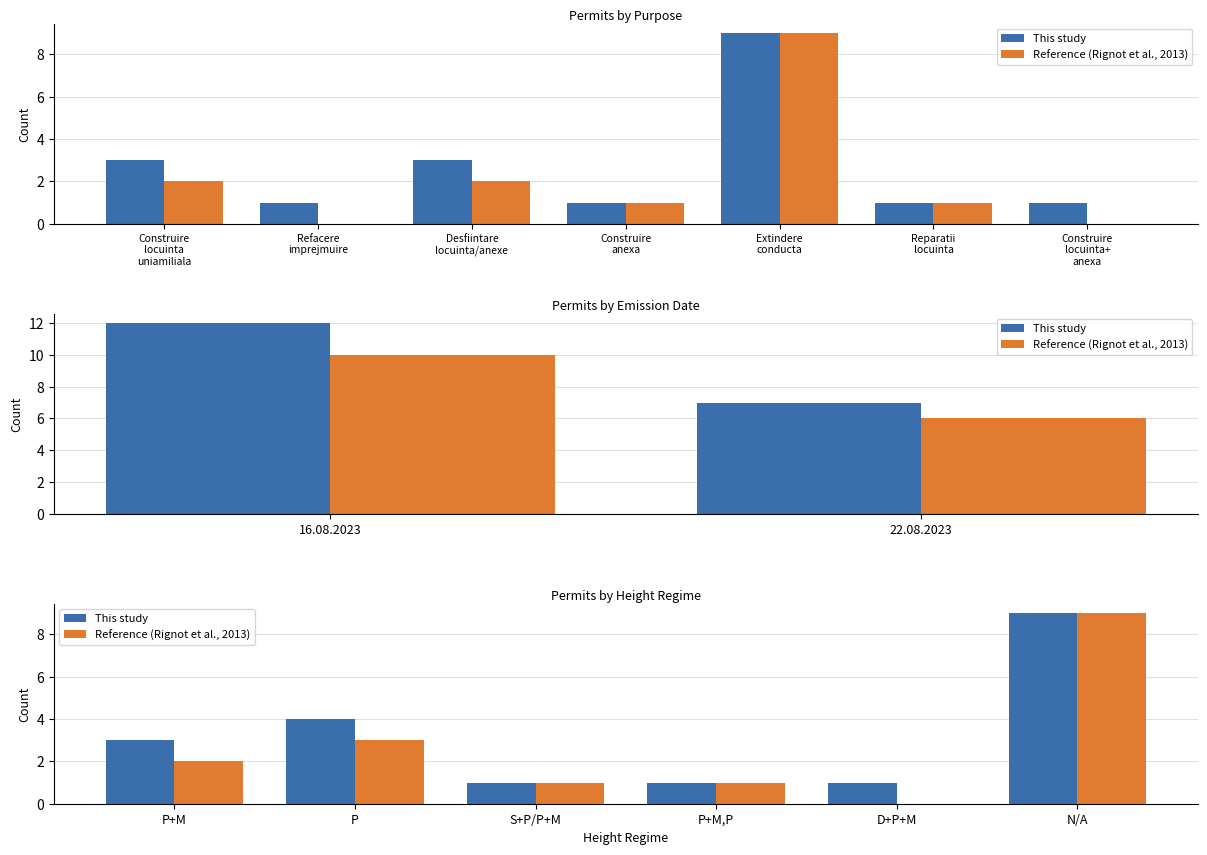

What value does the Reference (Rignot et al., 2013) series have at P+M,P?

1